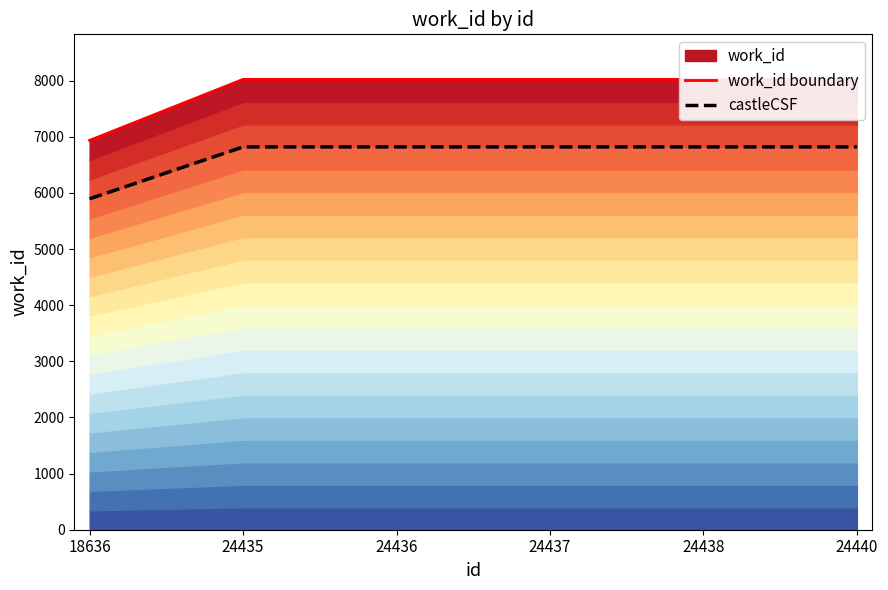

Is the value of work_id boundary at 18636 greater than the value of castleCSF at 24436?

Yes